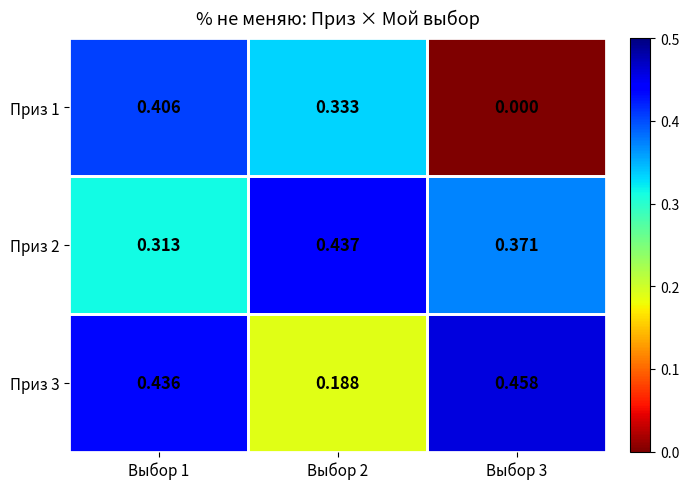

Which series has the largest total across all categories?

Приз 2